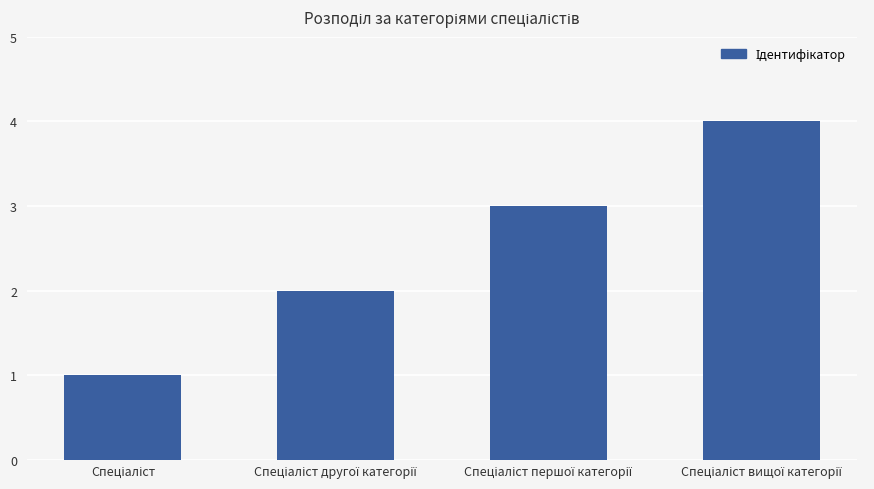

What is the greatest value displayed?

4